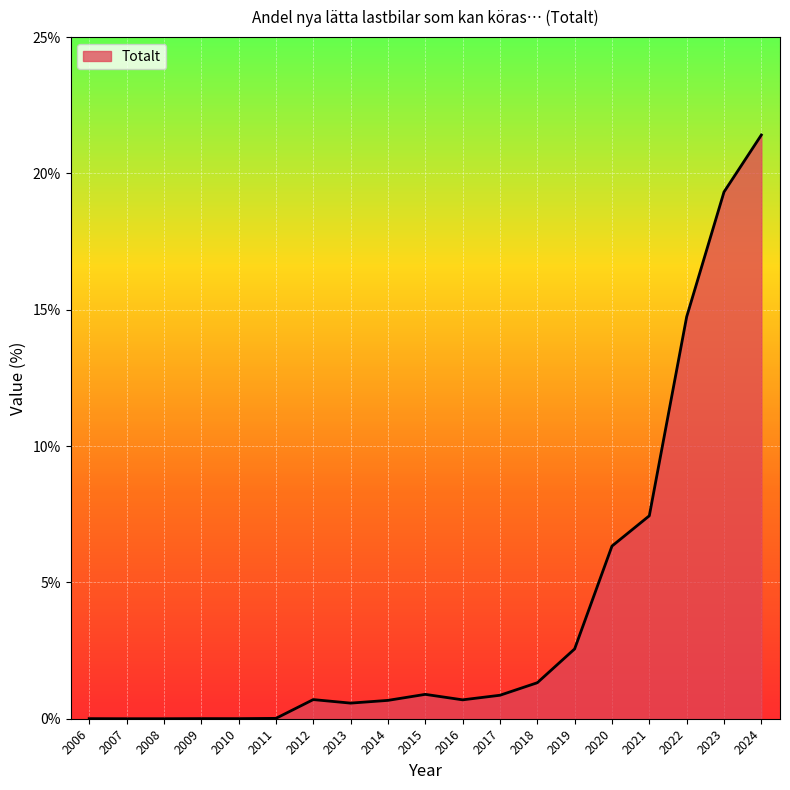

How many lines are shown in the chart?

1